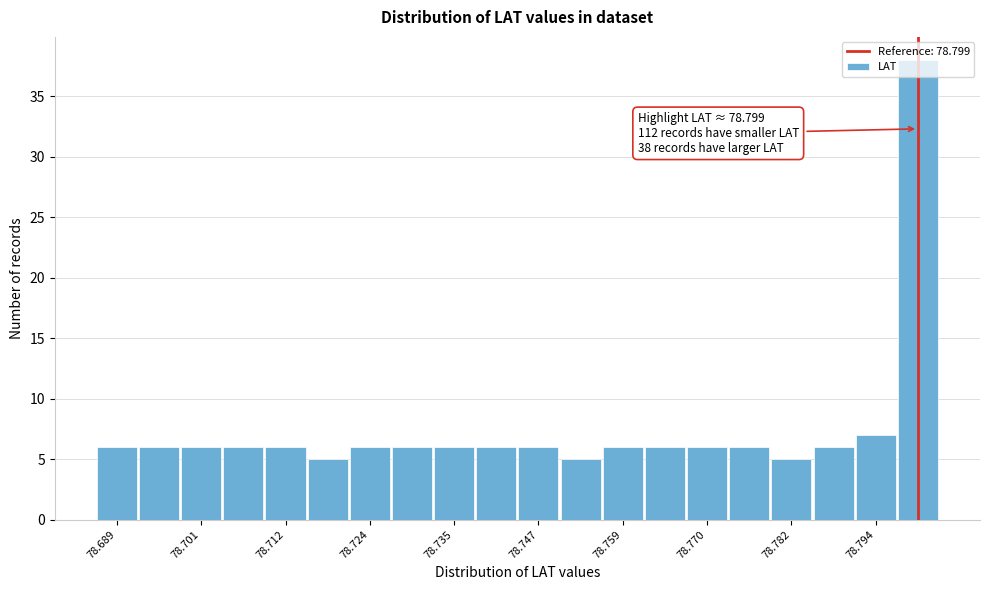

Read against the x-axis, roughly where is the centre of the tallest bar?

78.800